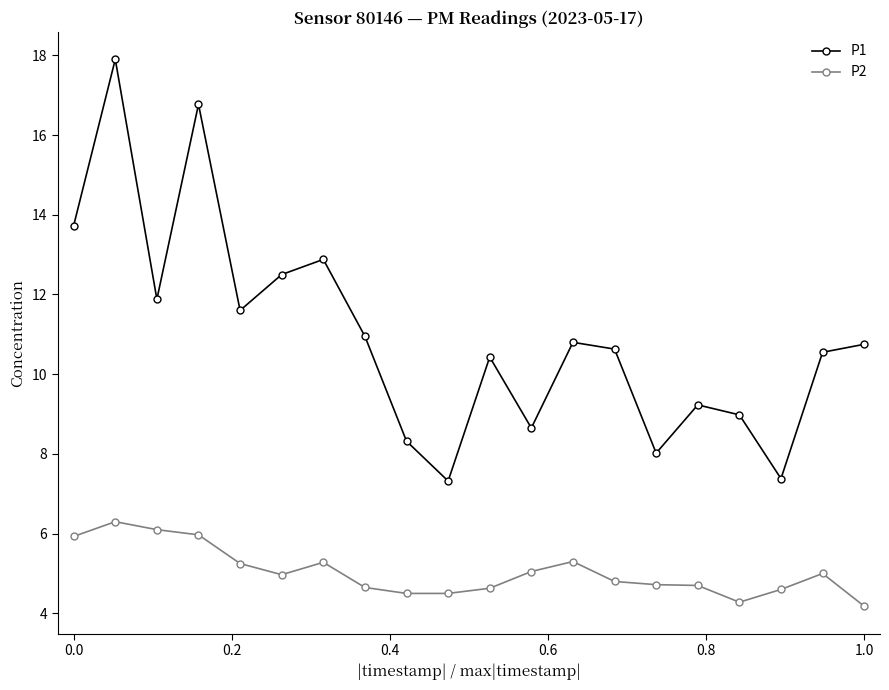

True or false: P2 and P1 intersect in this chart.

False